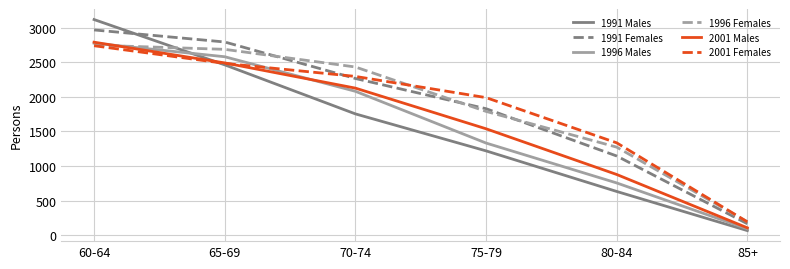

At which label does 1996 Males reach its peak?

60-64